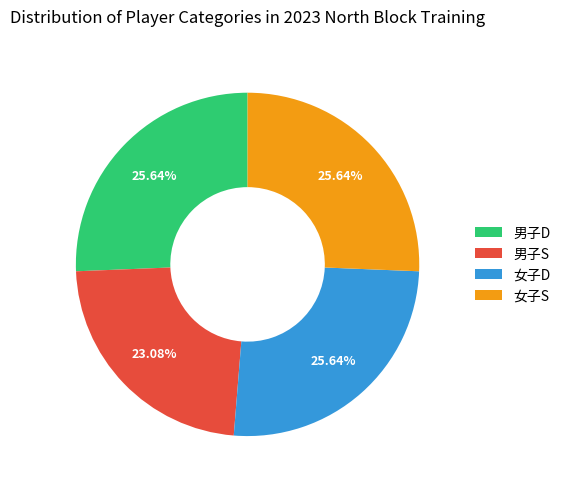

To the nearest percent, what is the difference between the 男子S and 女子S slice percentages?

3%